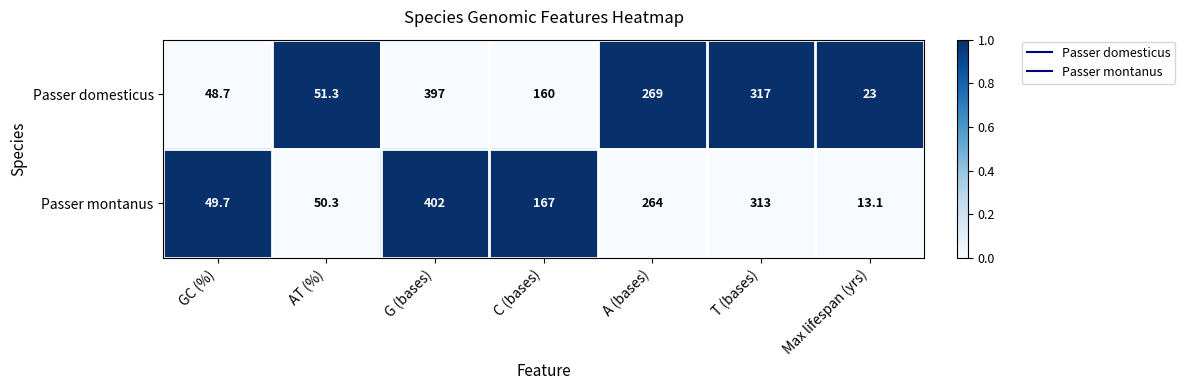

Reading left to right, transcribe all the data shown in this chart.

Passer domesticus: 48.7	51.3	397.0	160.0	269.0	317.0	23.0
Passer montanus: 49.7	50.3	402.0	167.0	264.0	313.0	13.1